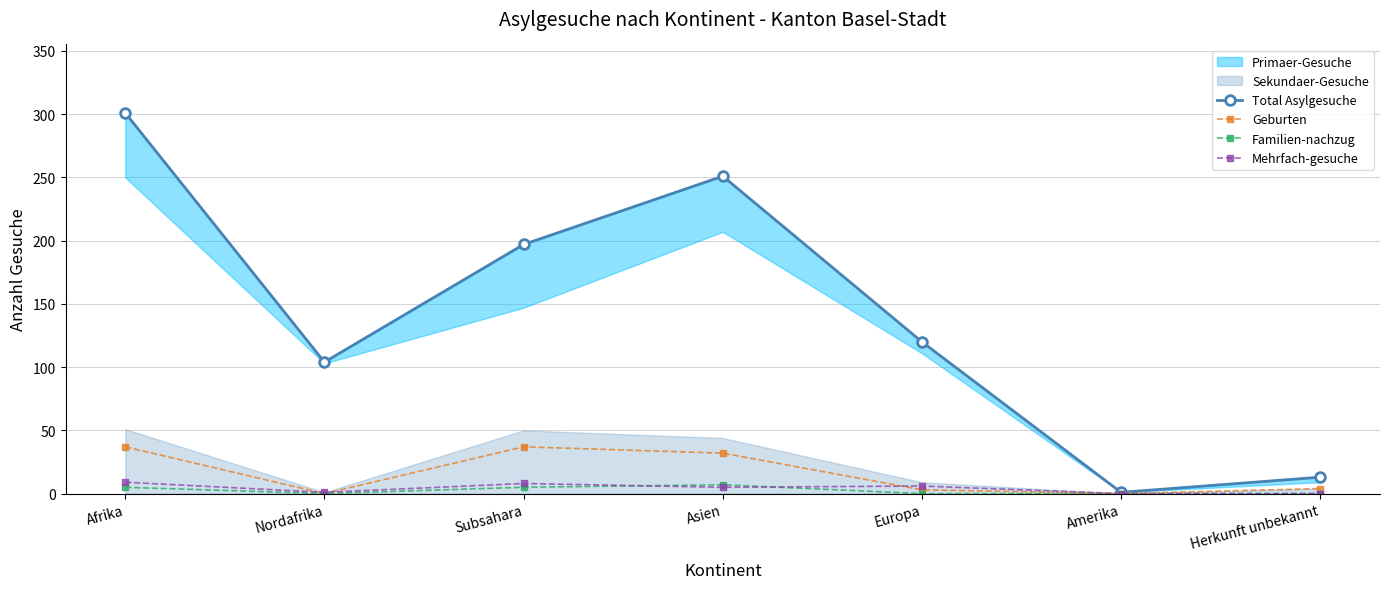

What is the greatest value displayed?

301